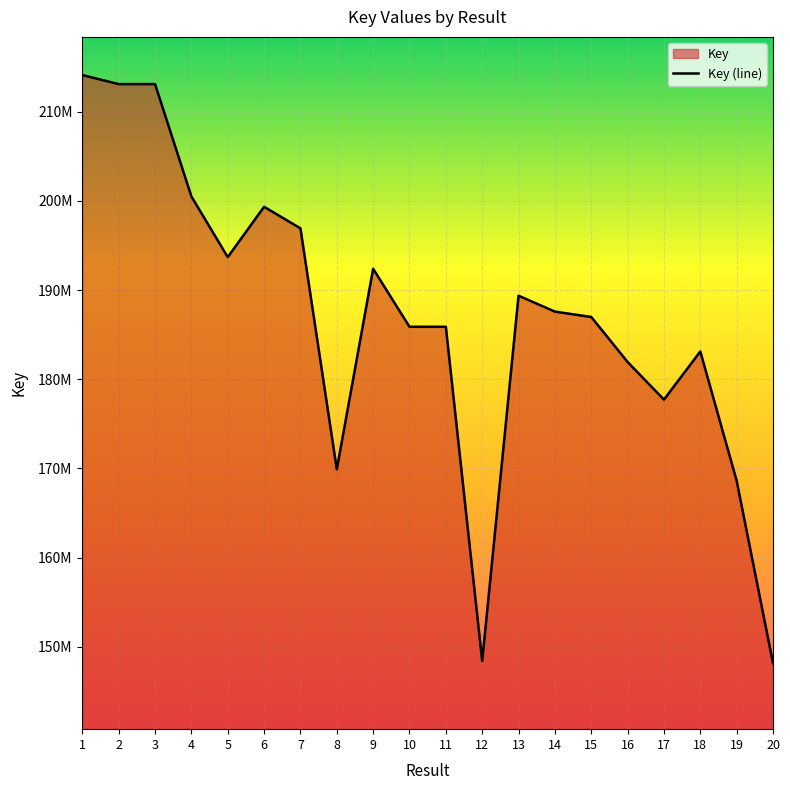

Rank the categories by value from lowest to highest.

20, 12, 19, 8, 17, 16, 18, 11, 10, 15, 14, 13, 9, 5, 7, 6, 4, 3, 2, 1